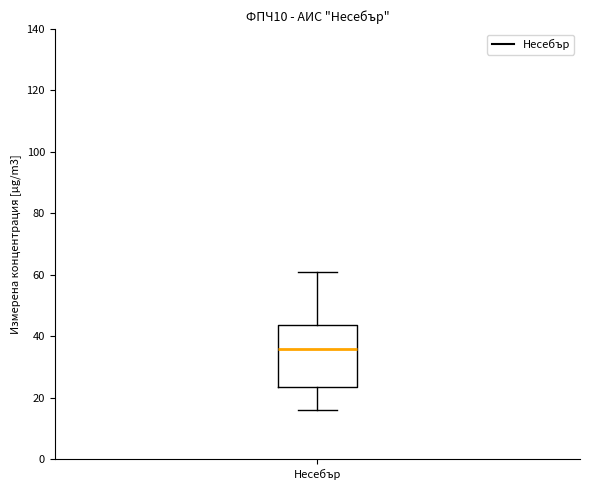

Read this box plot against the y-axis: the position of the median line, the range covered by the box, and the ends of both whiskers. The values are not printed on the chart, so give them approximately, as read against the axis.

median 36, box 24 to 44, whiskers 16 to 60